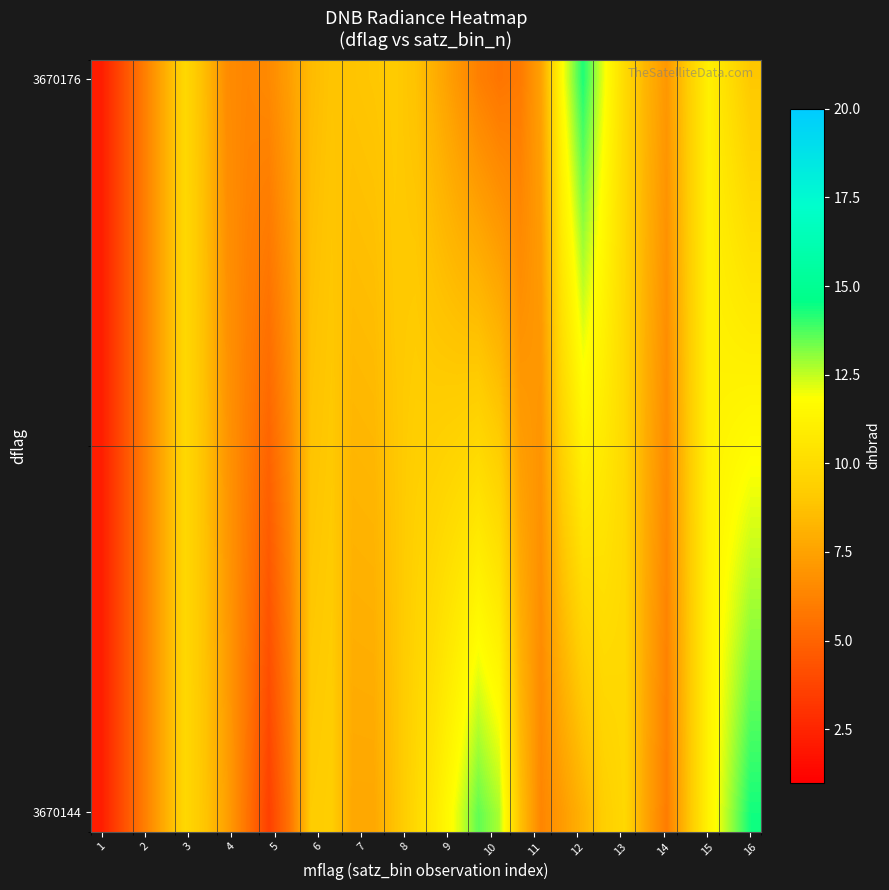

Which category has the lowest value across all series?

1